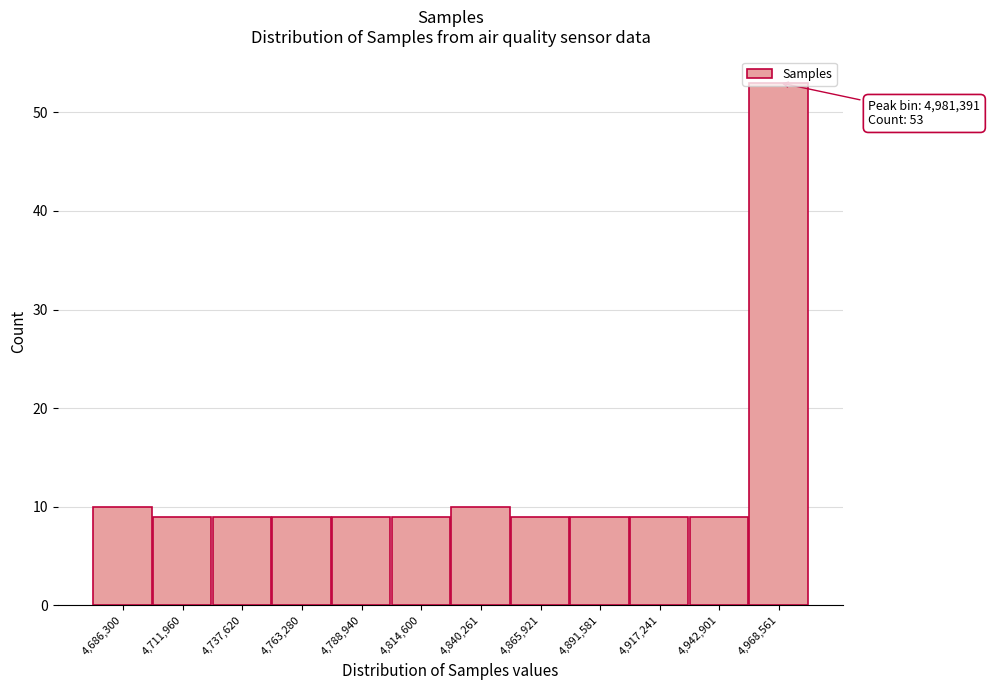

What position from the right is 4,891,581?

4